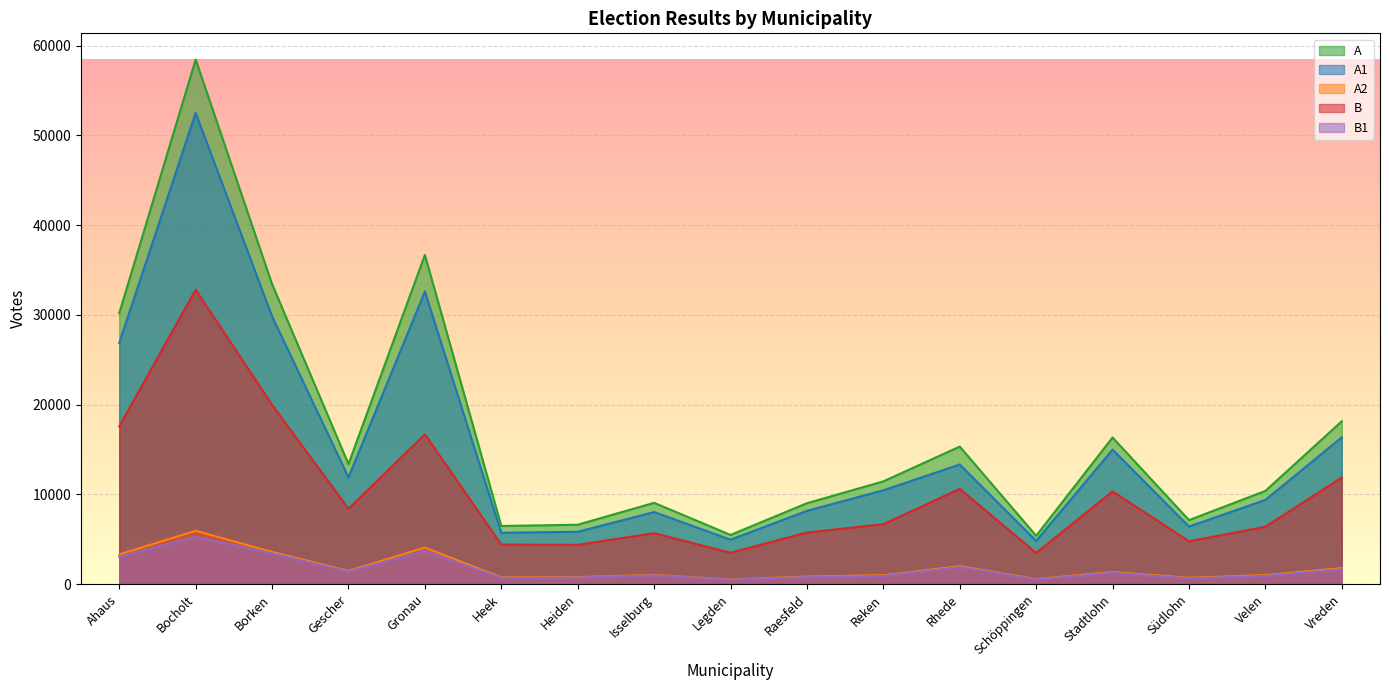

What is the maximum value for A1?

52507